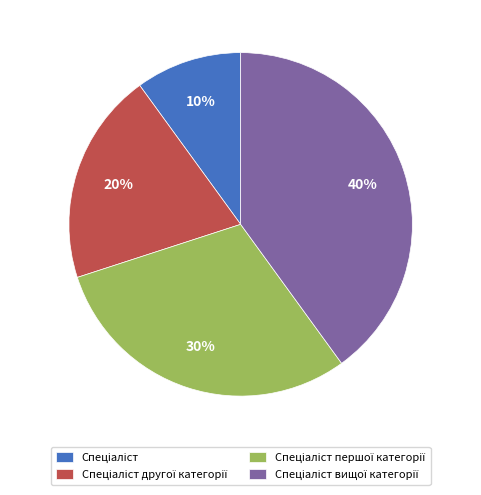

To the nearest percent, what is the average slice percentage?

25%